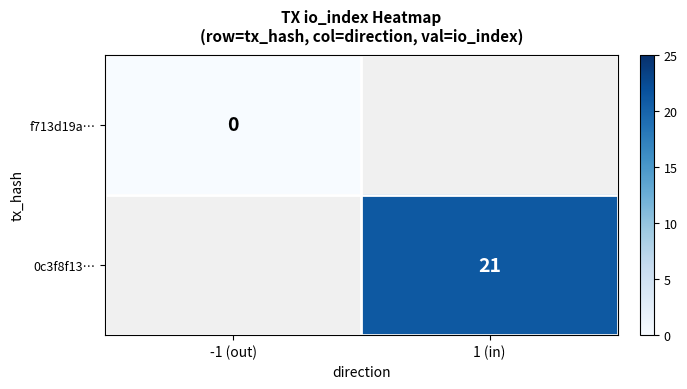

At how many categories does at least one series exceed 9?

1